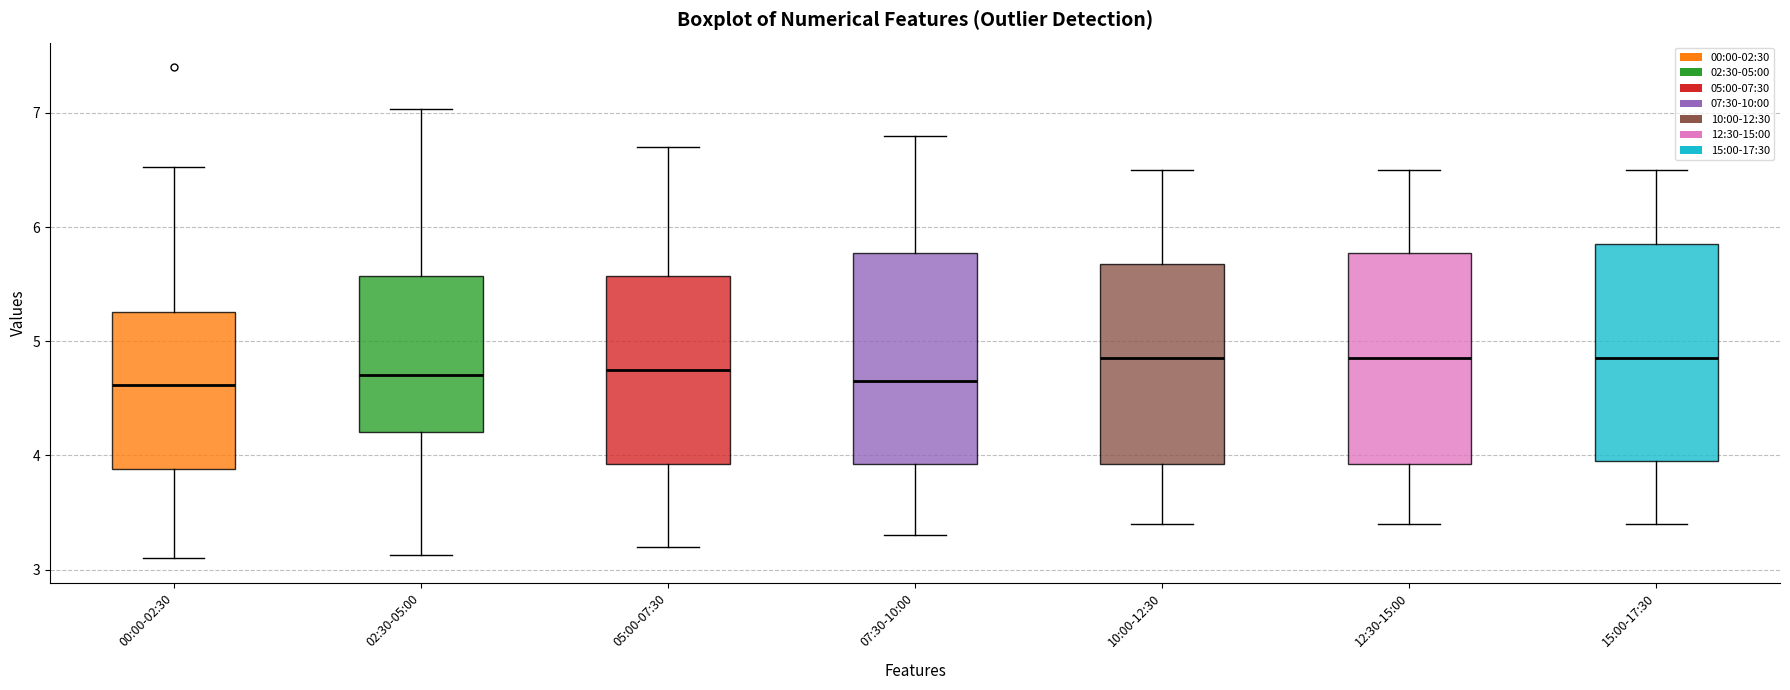

Where does the lower whisker of the box for 00:00-02:30 end on the y-axis? The values are not printed on the chart, so give them approximately, as read against the axis.

3.1